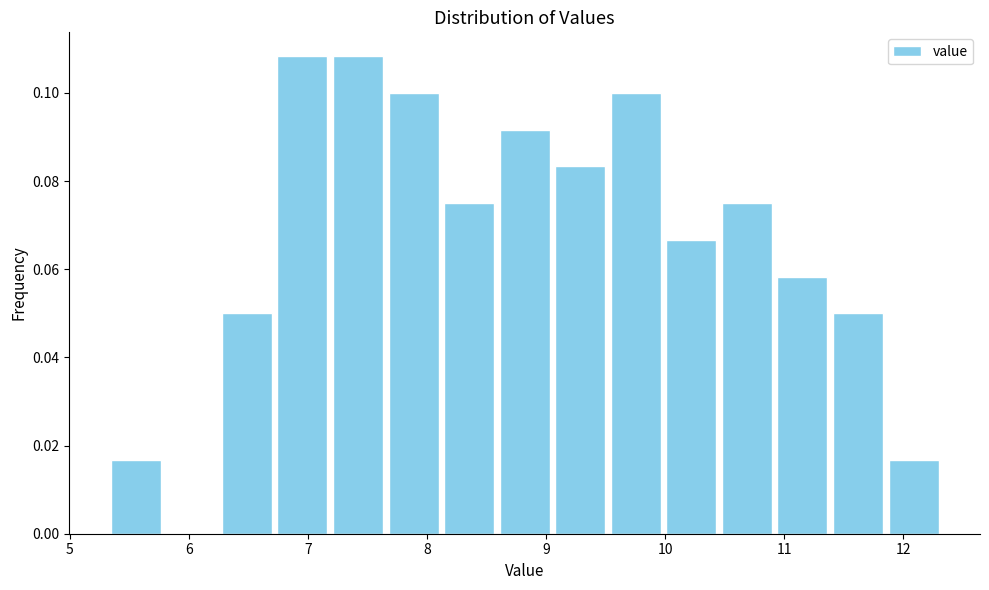

Reading left to right, transcribe this chart: for each bar, give the range it covers on the x-axis and its height. Neither the bar edges nor the heights are printed on the chart, so give them approximately, as read against the axes.

5.3 to 5.8: 0.016
5.8 to 6.3: 0
6.3 to 6.7: 0.050
6.7 to 7.2: 0.108
7.2 to 7.7: 0.108
7.7 to 8.1: 0.100
8.1 to 8.6: 0.076
8.6 to 9.1: 0.092
9.1 to 9.5: 0.084
9.5 to 10.0: 0.100
10.0 to 10.5: 0.066
10.5 to 10.9: 0.076
10.9 to 11.4: 0.058
11.4 to 11.9: 0.050
11.9 to 12.3: 0.016